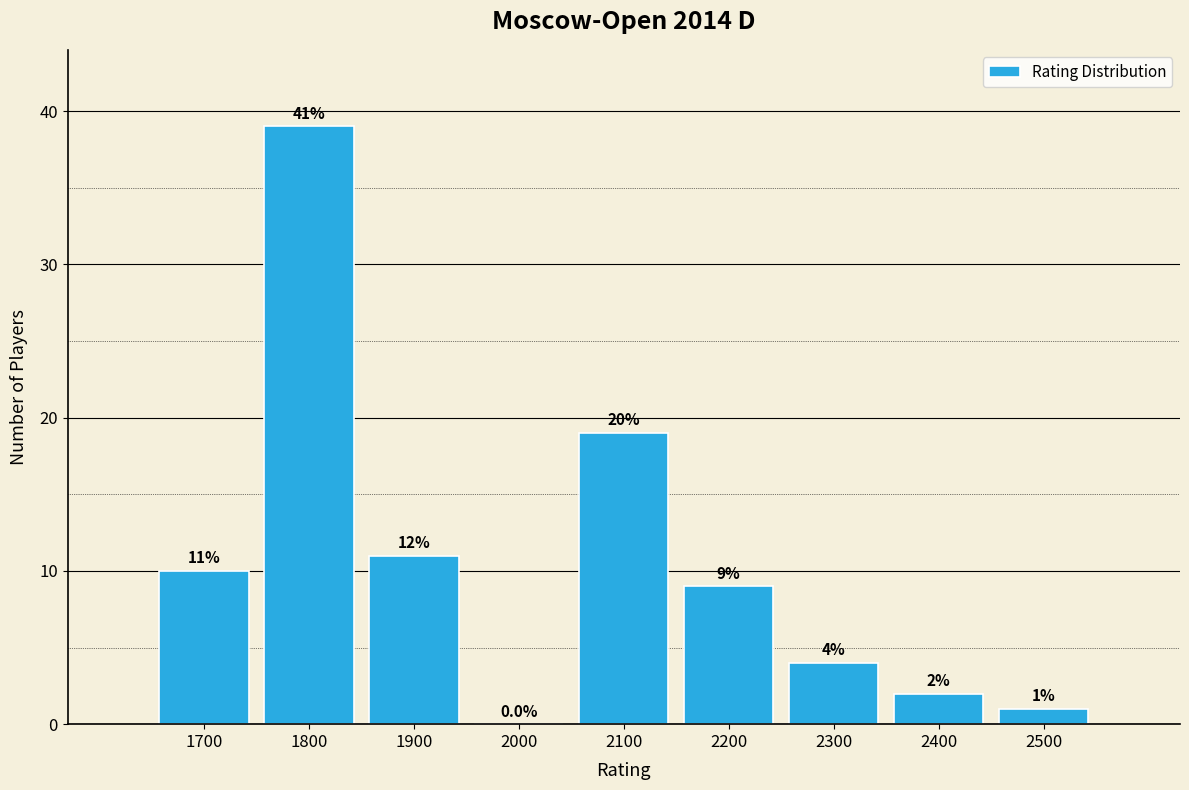

Reading left to right, list all the values displayed in this chart.

1700=10	1800=39	1900=11	2000=0	2100=19	2200=9	2300=4	2400=2	2500=1